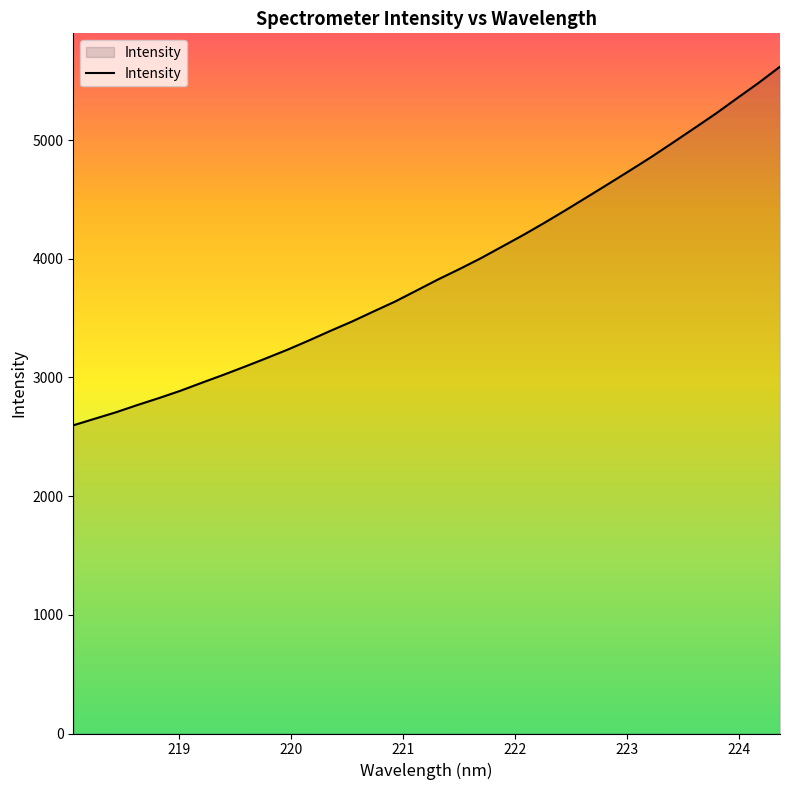

How many lines are shown in the chart?

1